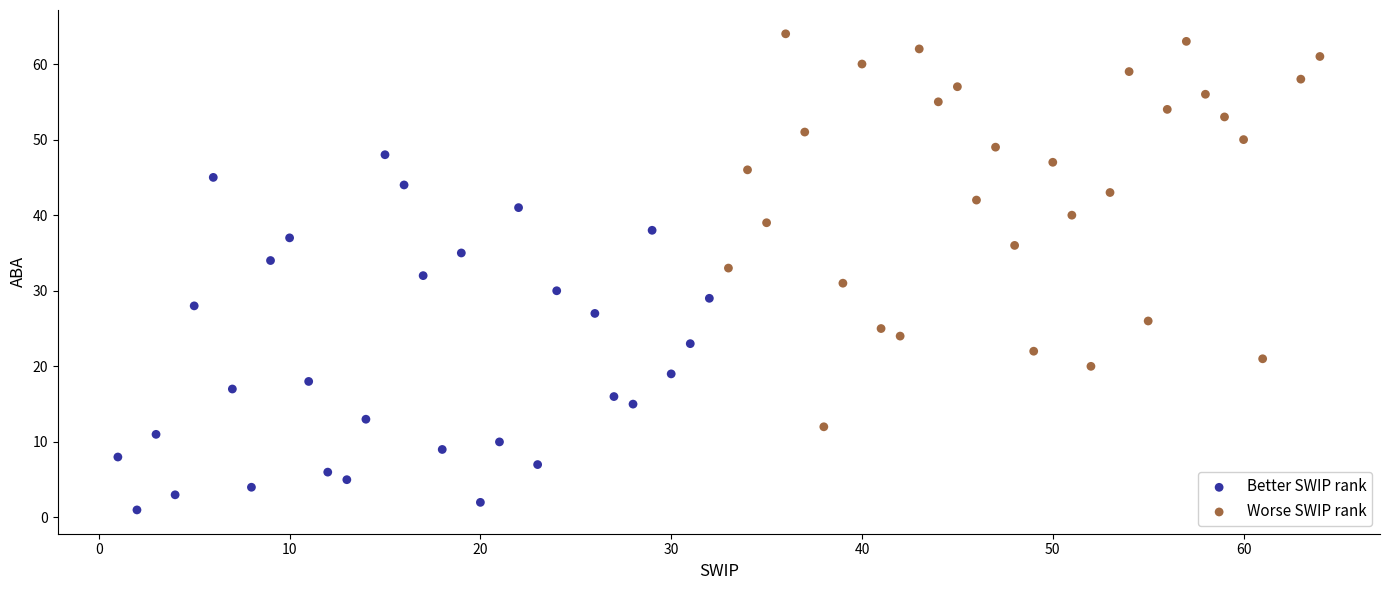

Which series has the largest Y range (max minus min)?

Worse SWIP rank